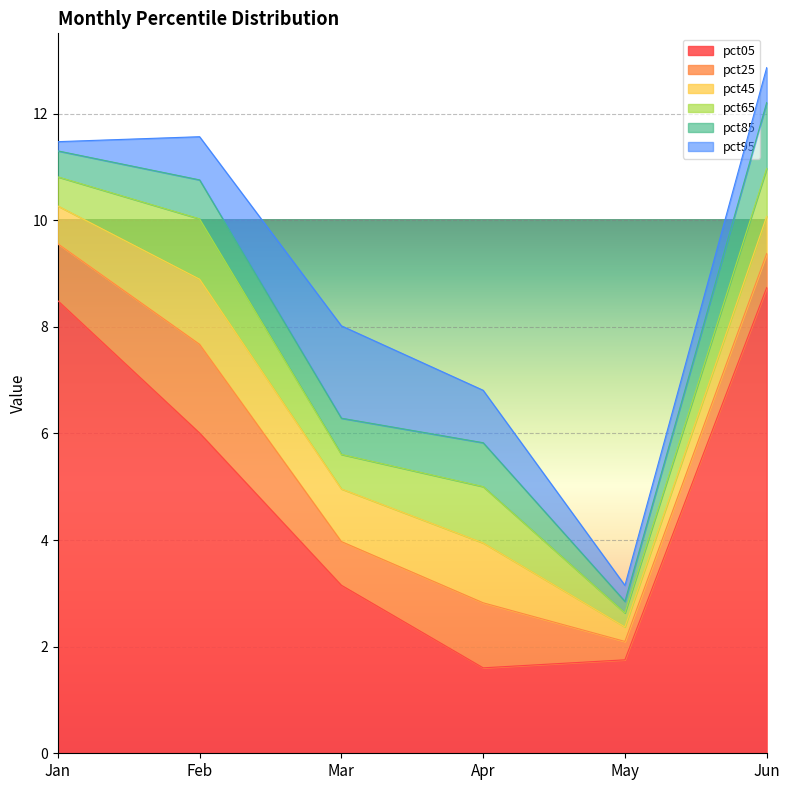

What is the average value of the pct45 series?

0.8